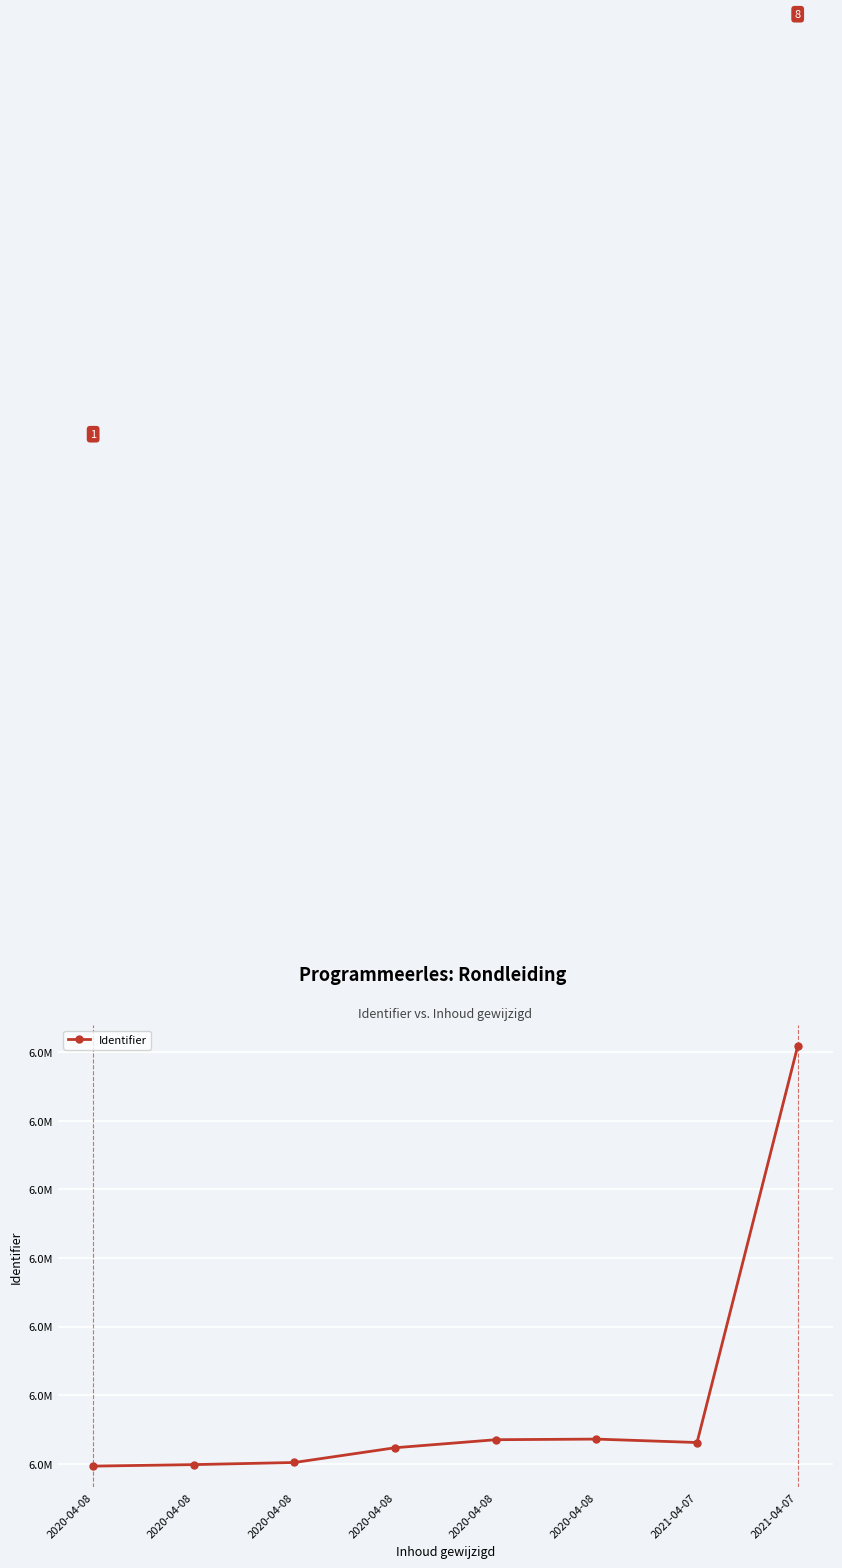

Rank the categories by value from lowest to highest.

2020-04-08, 2020-04-08, 2020-04-08, 2020-04-08, 2021-04-07, 2020-04-08, 2020-04-08, 2021-04-07